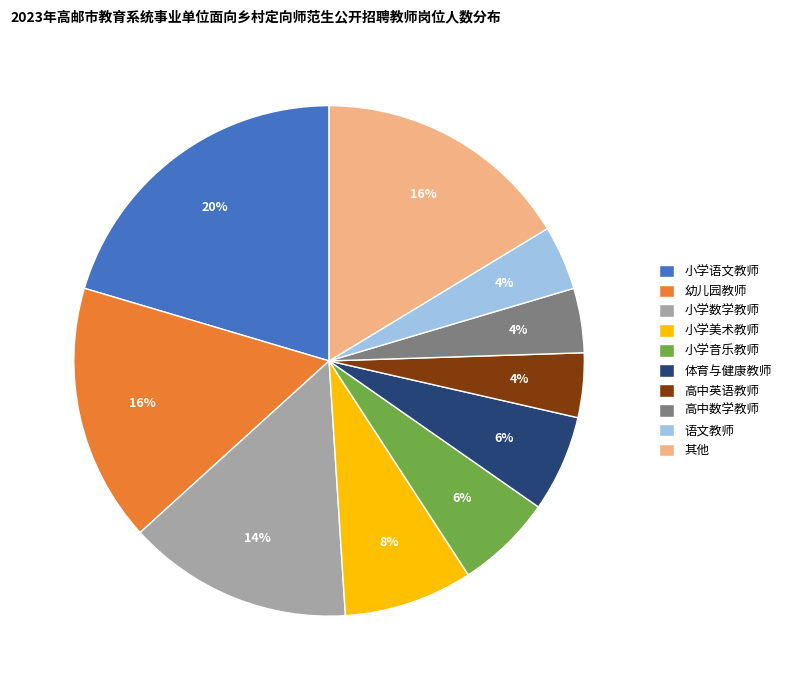

Approximately how many times larger is the value at 其他 compared to 语文教师?

4.0